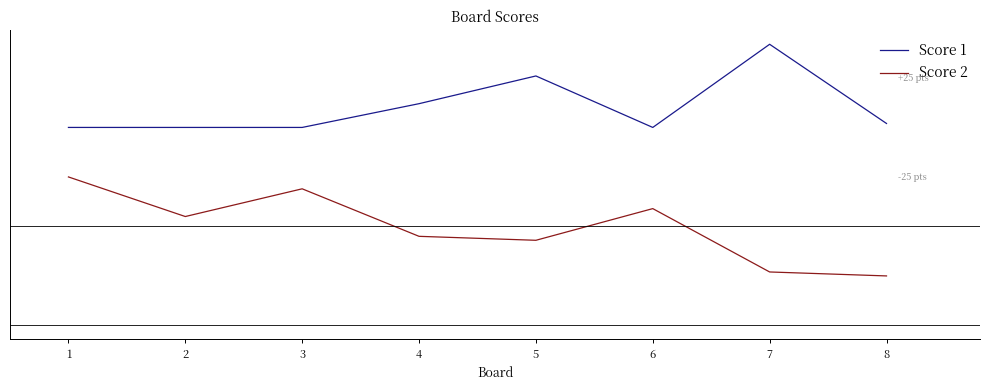

Which series changed the most between 1 and 4?

Score 2